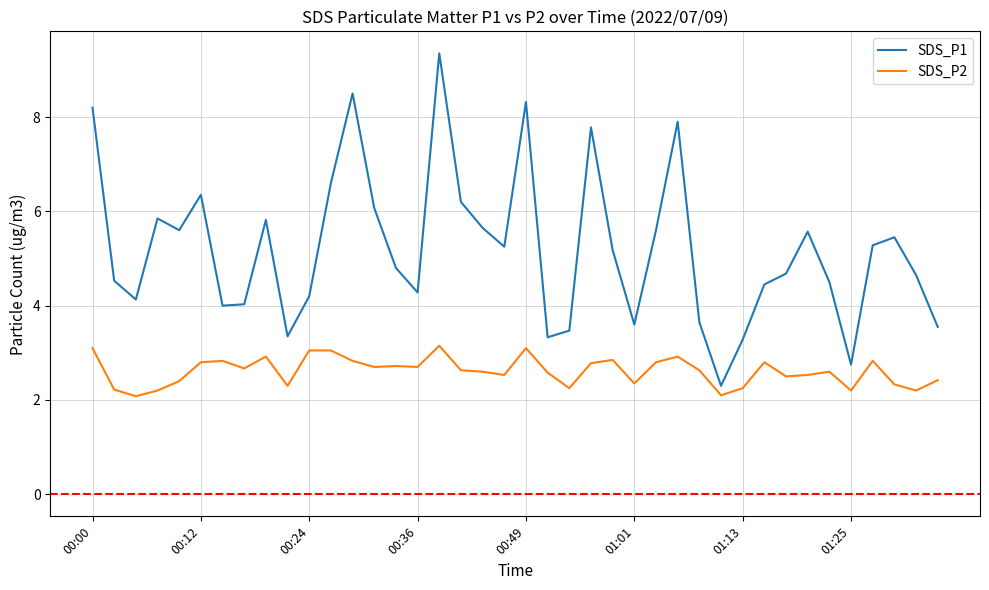

Which series has the widest spread of values?

SDS_P1